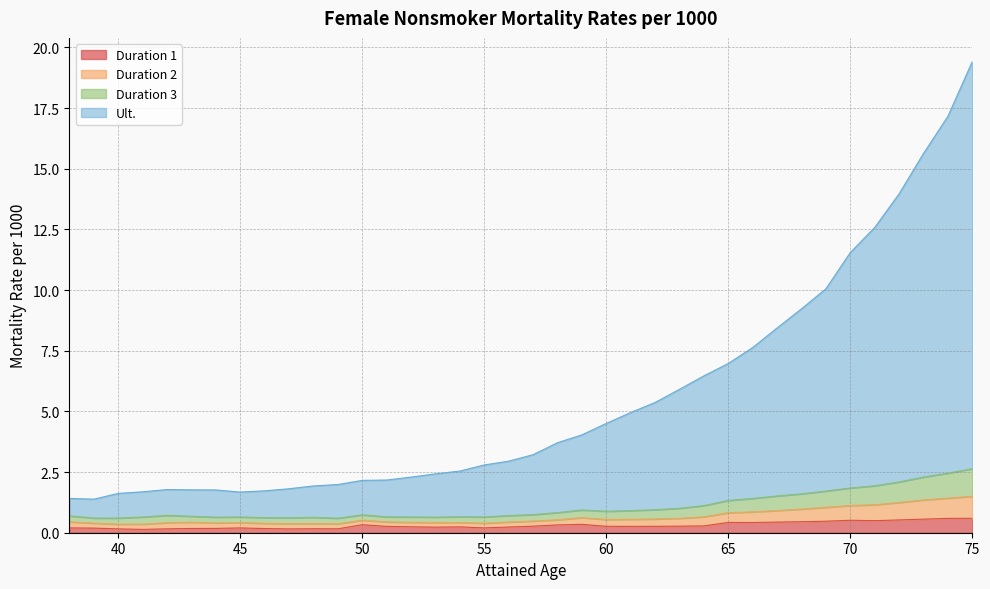

At which category is the sum across all series the highest?

75